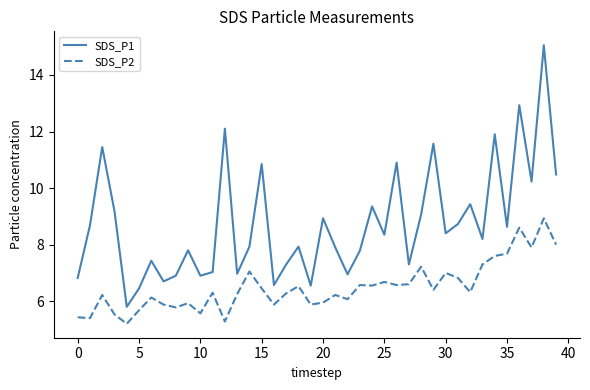

Rank the series by their maximum value, from lowest to highest.

SDS_P2, SDS_P1